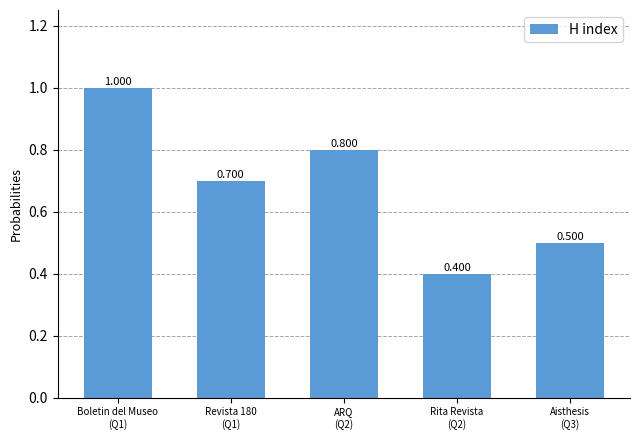

Reading left to right, list all the values displayed in this chart.

Boletin del Museo
(Q1)=1.0	Revista 180
(Q1)=0.7	ARQ
(Q2)=0.8	Rita Revista
(Q2)=0.4	Aisthesis
(Q3)=0.5